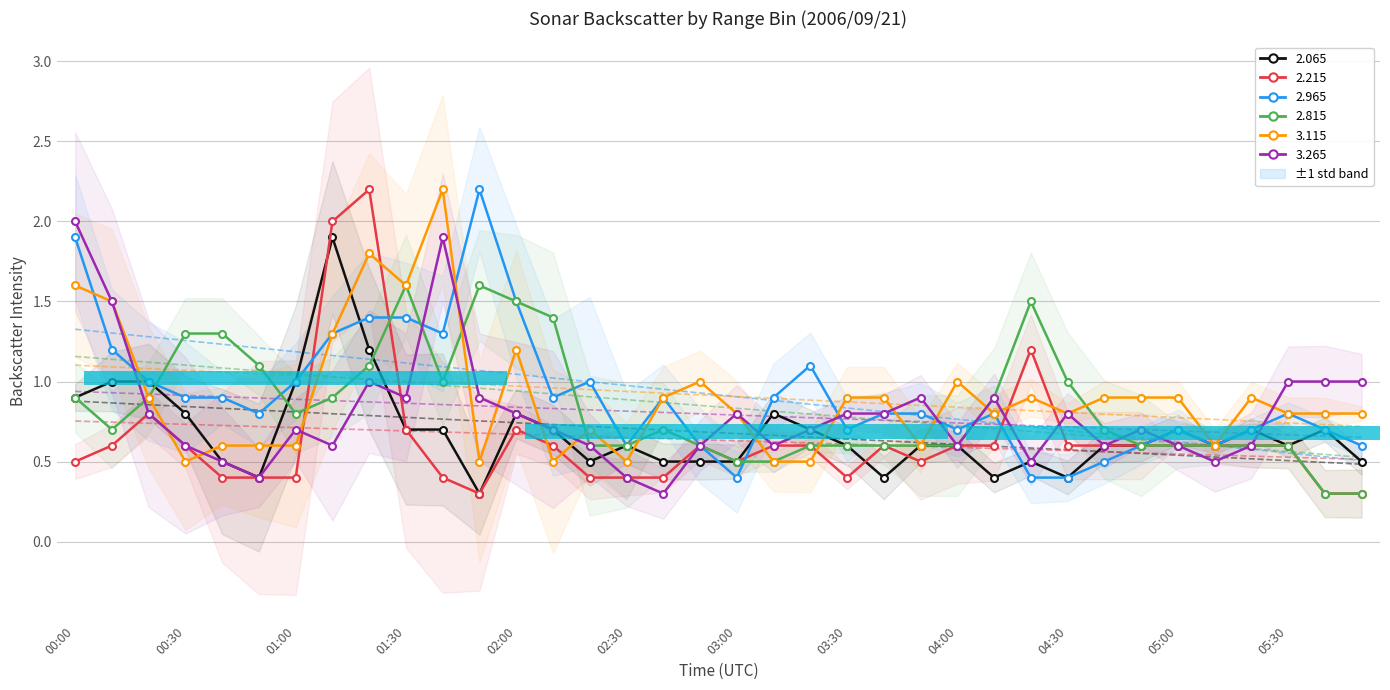

True or false: 3.265 has a value of 1.4 at 03:40.

False